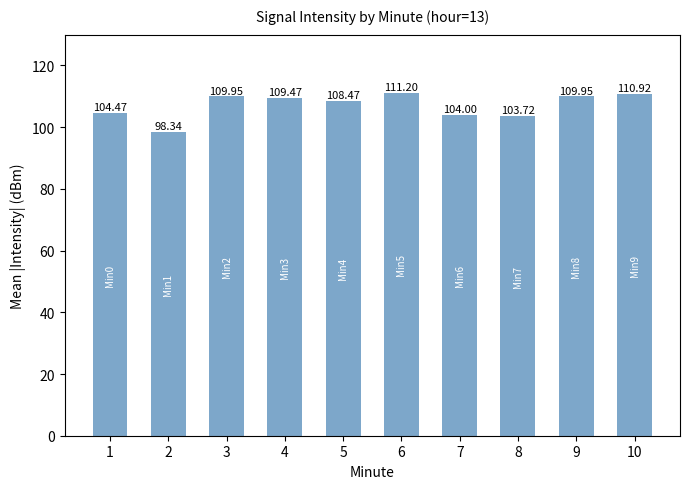

What is the ratio of the value at 10 to the value at 2?

1.1